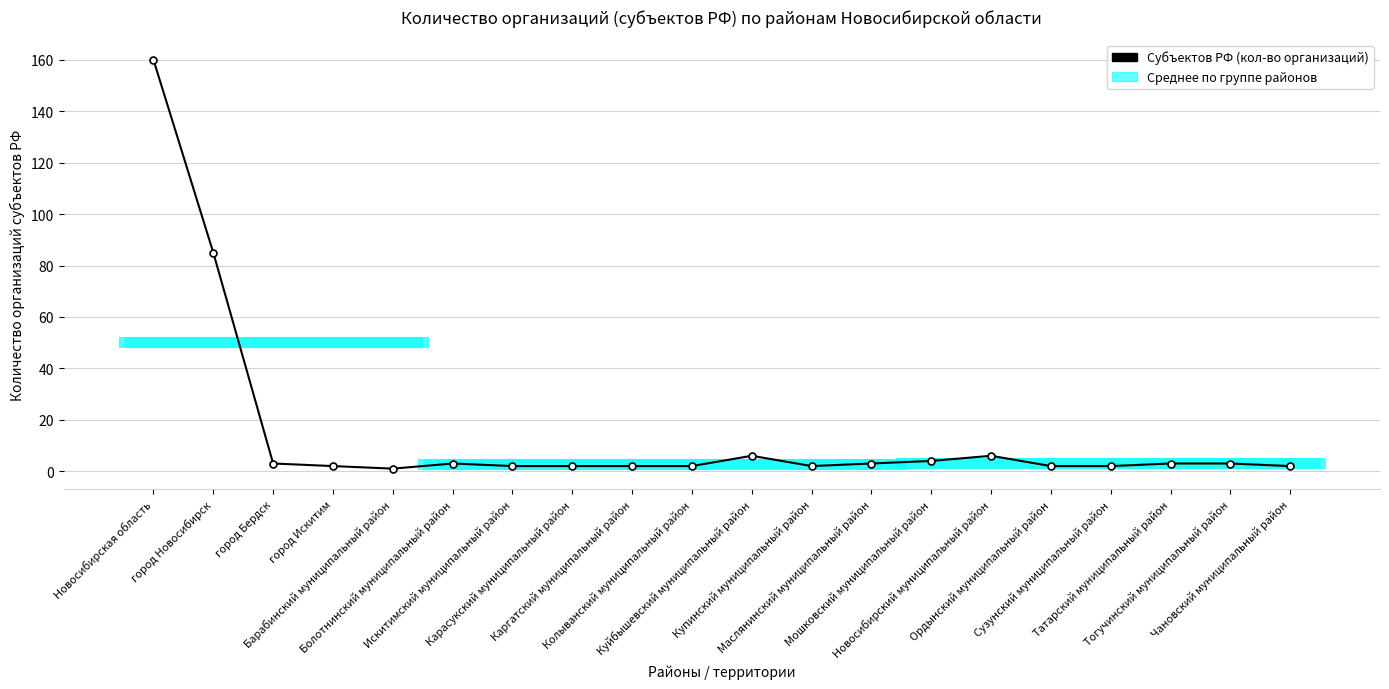

What is the difference between the second highest and minimum values?

84